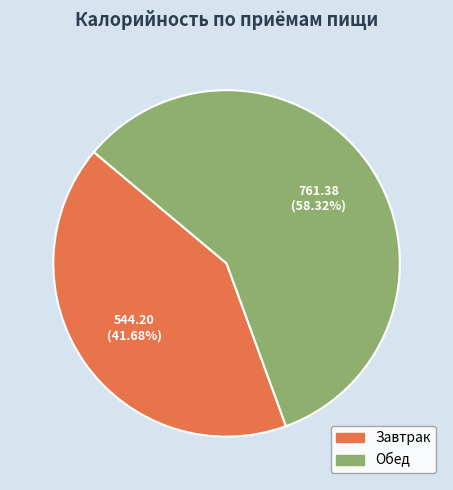

Rank the categories by value from highest to lowest.

Обед, Завтрак